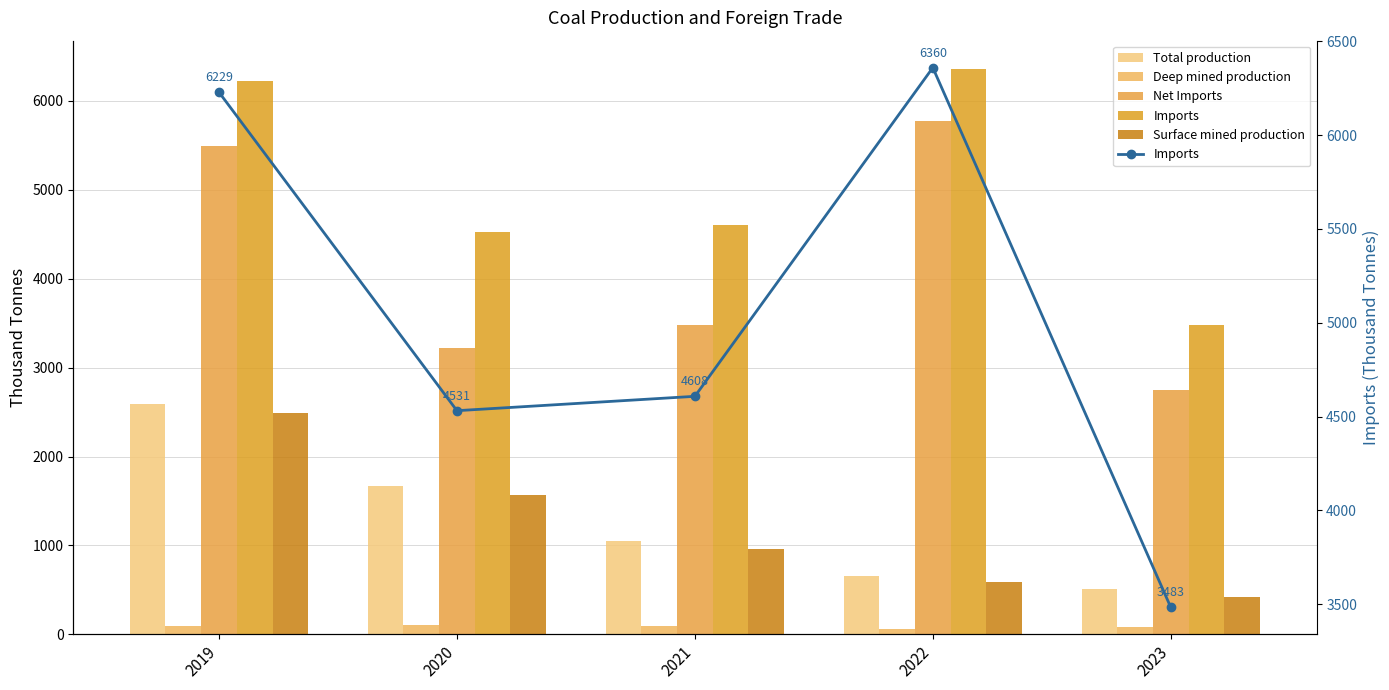

At 2022, list the series in order from smallest to largest.

Deep mined production, Surface mined production, Total production, Net Imports, Imports